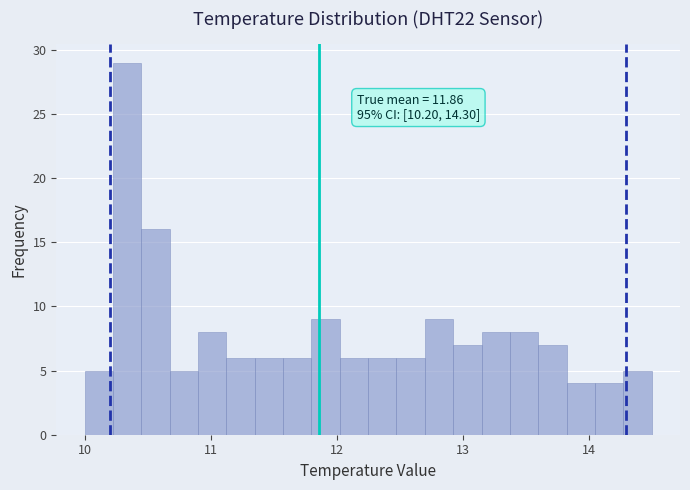

Around what value on the x-axis is the tallest bar? Give the approximate position of its centre, as read against the axis.

10.3